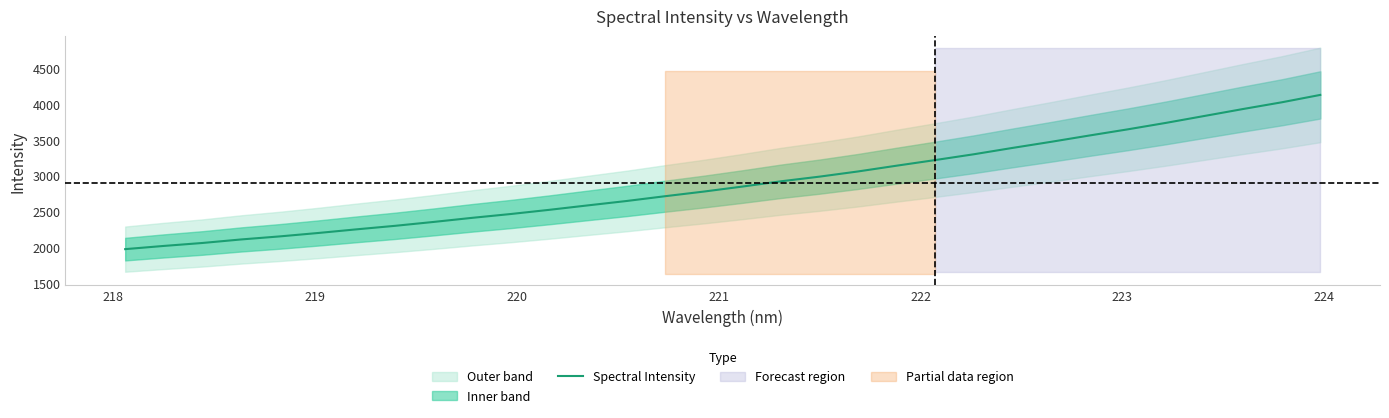

What is the difference between the second highest and second lowest values?

2007.6